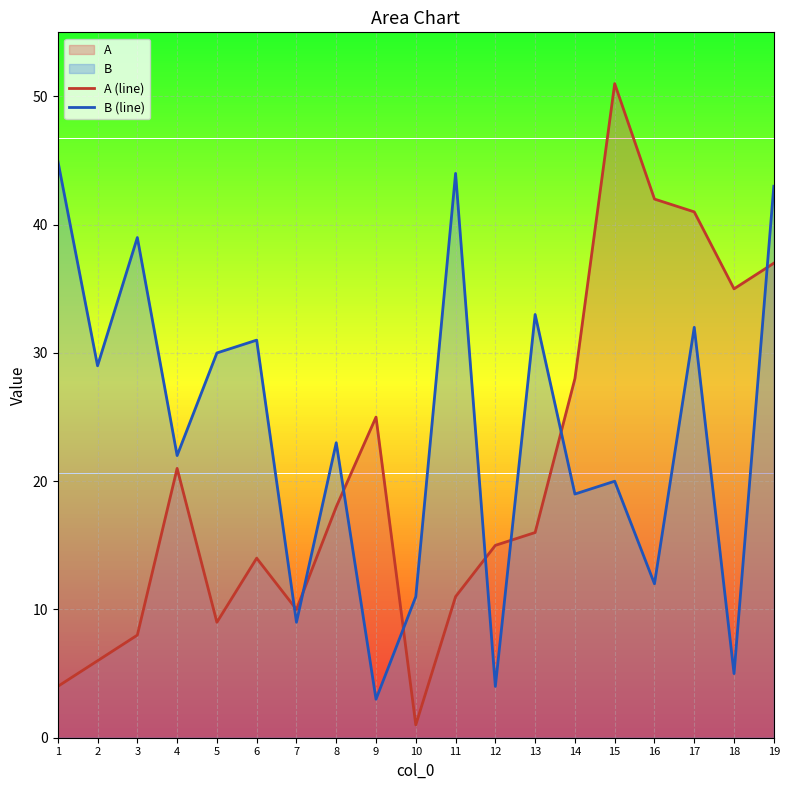

Reading left to right, extract all data points from this chart.

A (line): 4	6	8	21	9	14	10	18	25	1	11	15	16	28	51	42	41	35	37
B (line): 45	29	39	22	30	31	9	23	3	11	44	4	33	19	20	12	32	5	43